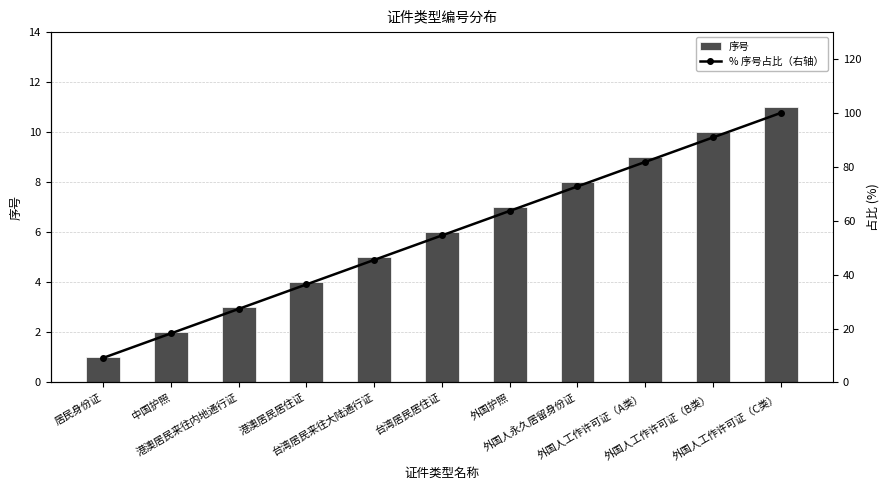

What is the total value across all series at 居民身份证?

10.1